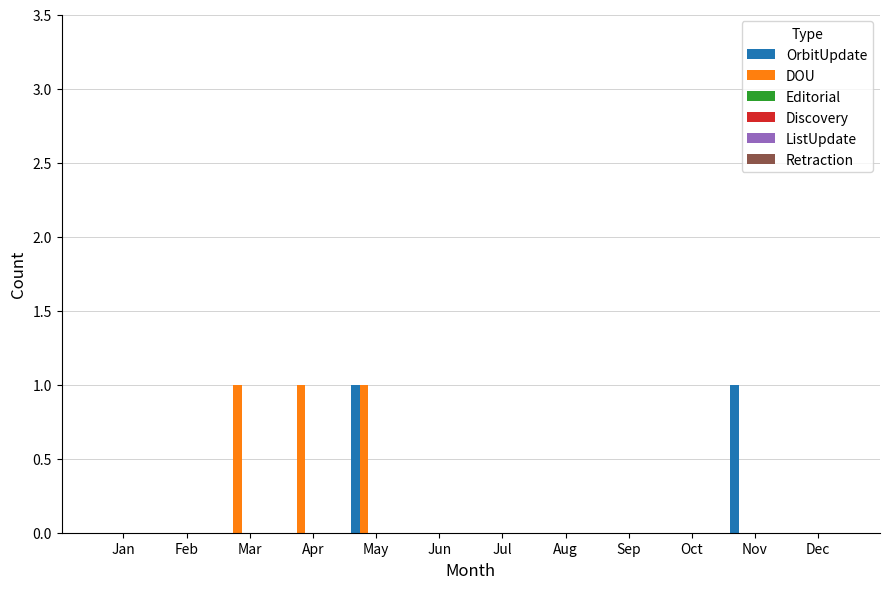

Are the bars horizontal?

No